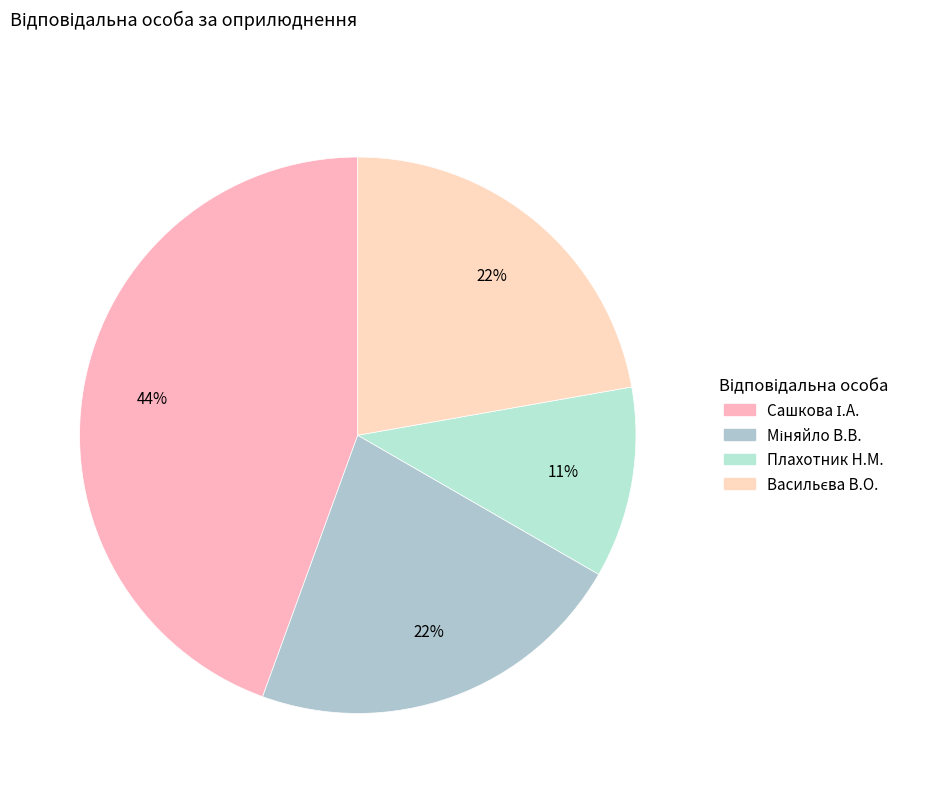

Does Васильєва В.О. account for over 50% of the chart?

No